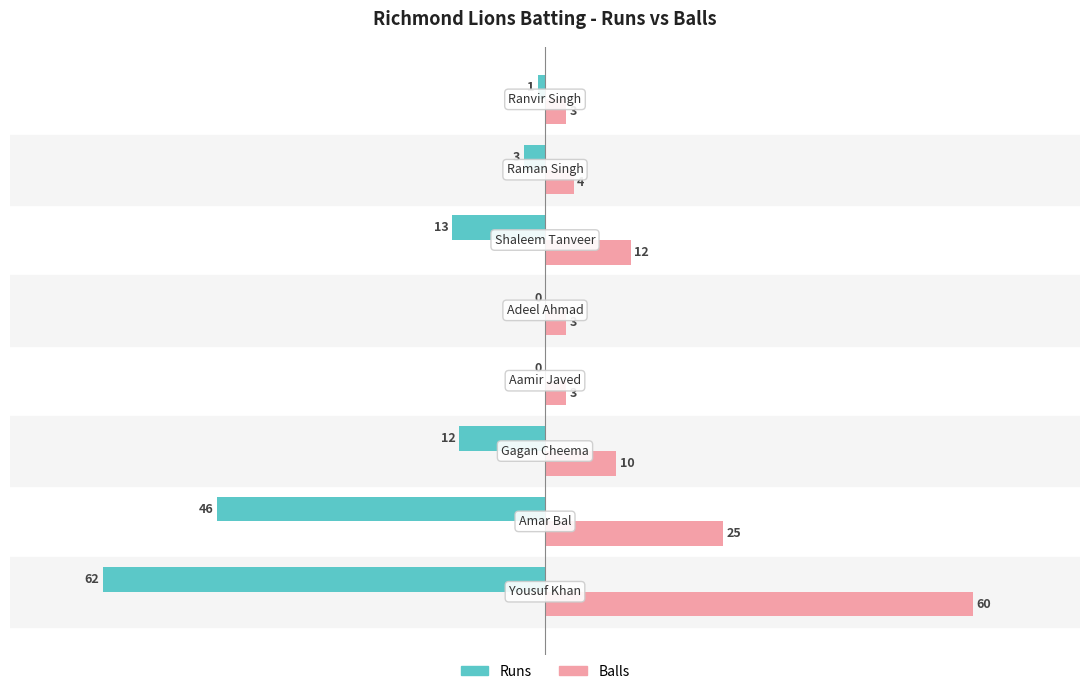

What is the greatest value displayed?

60